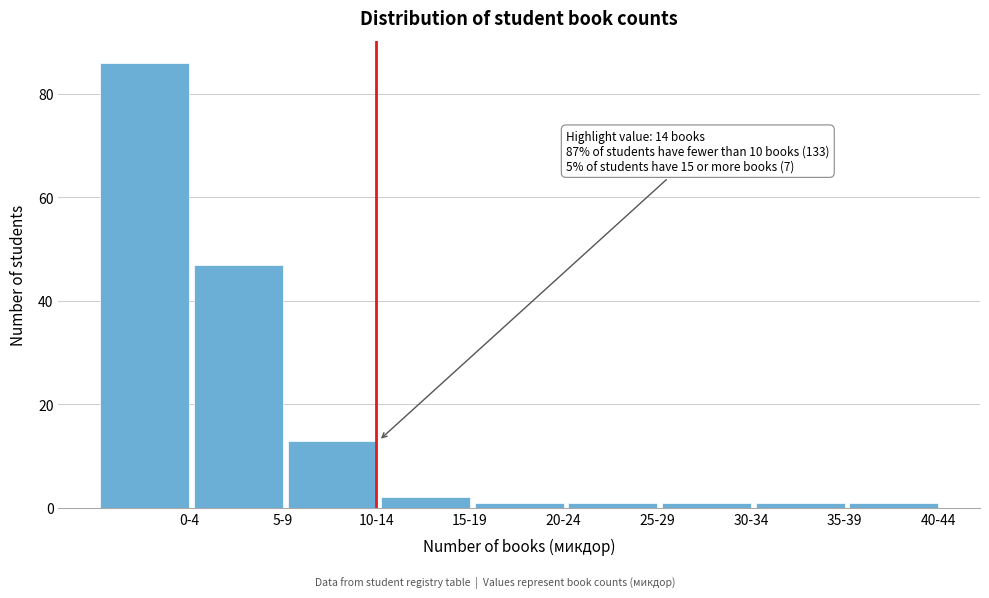

Reading right to left, transcribe all the data shown in this chart.

1	1	1	1	1	2	13	47	86